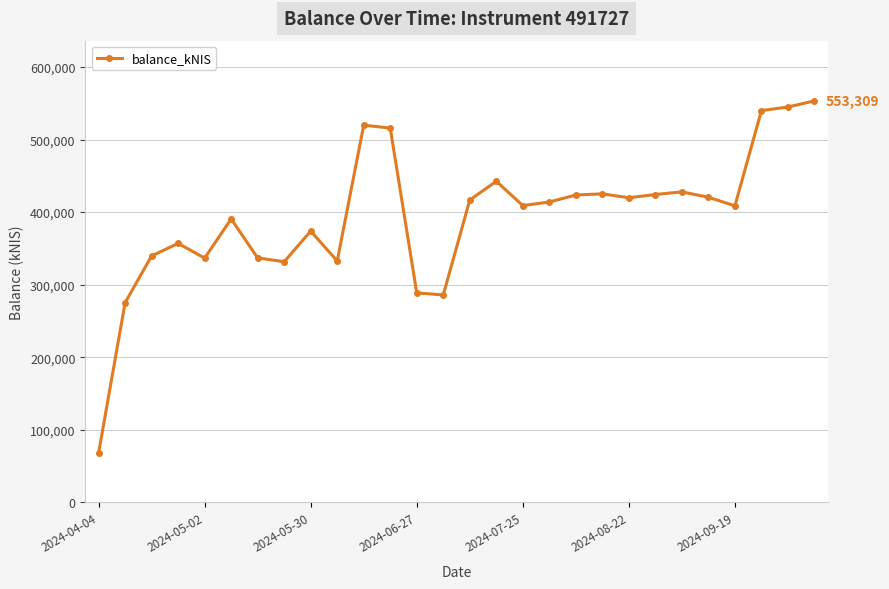

What is the difference between the second highest and minimum values?

476774.7